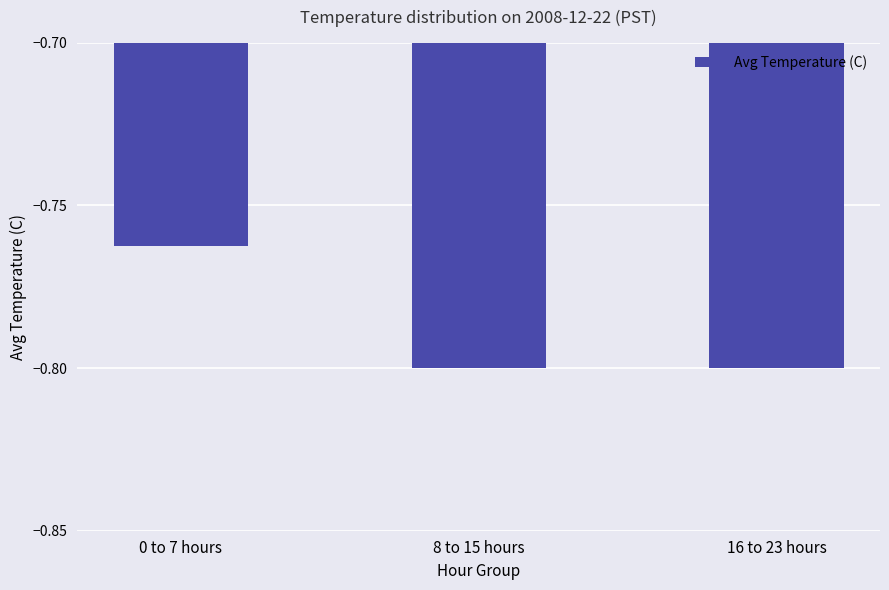

Are the bars grouped side by side (vs. stacked)?

No